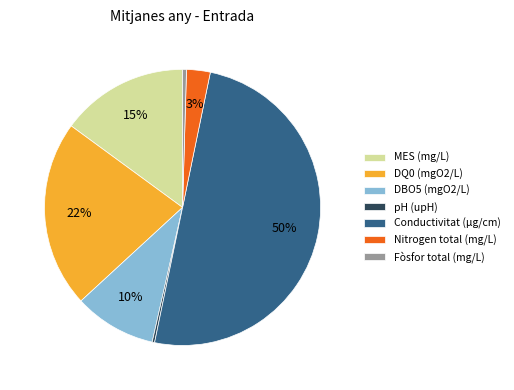

What is the ratio of the value at DBO5 (mgO2/L) to the value at pH (upH)?

34.1